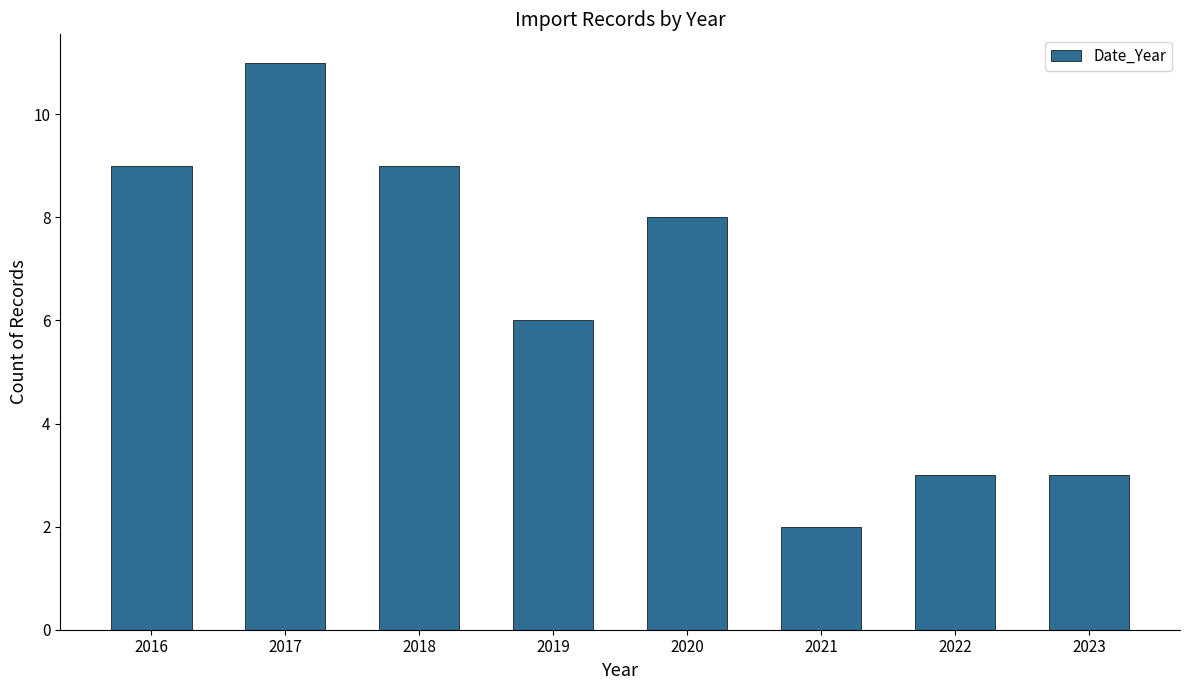

Reading right to left, what are all the values shown in this chart?

3	3	2	8	6	9	11	9